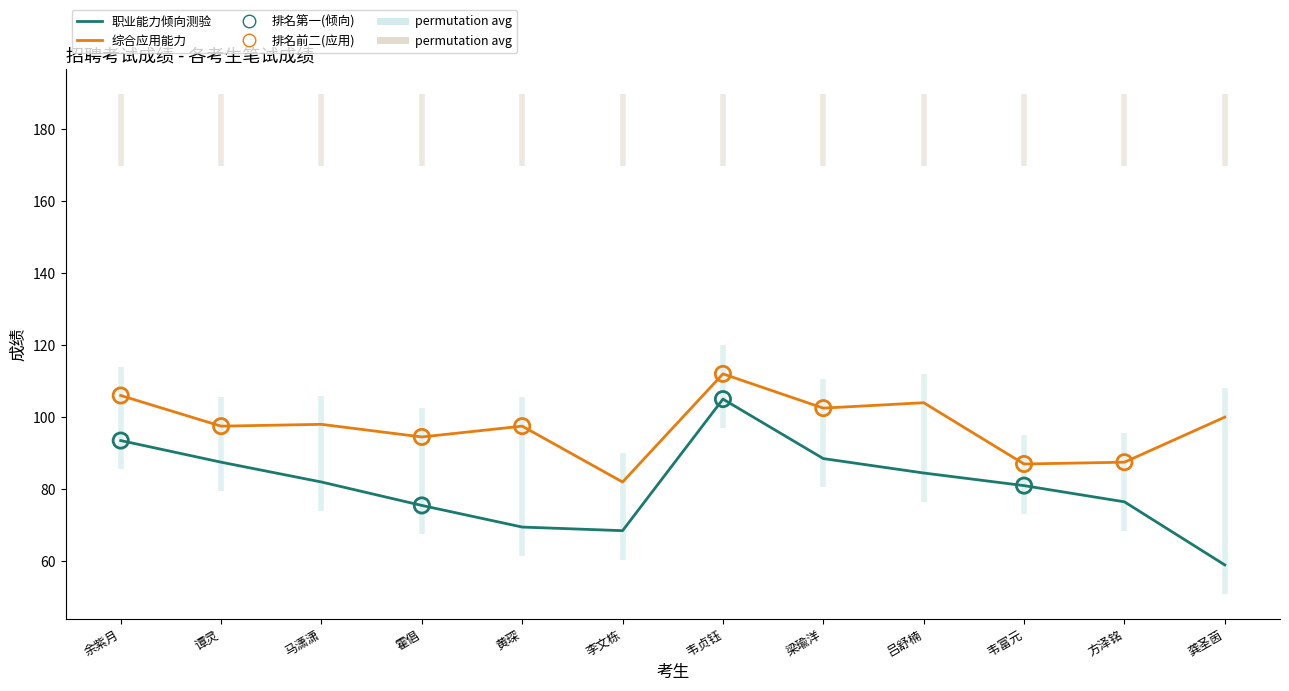

What is the total value across all series at 马潇潇?

180.0